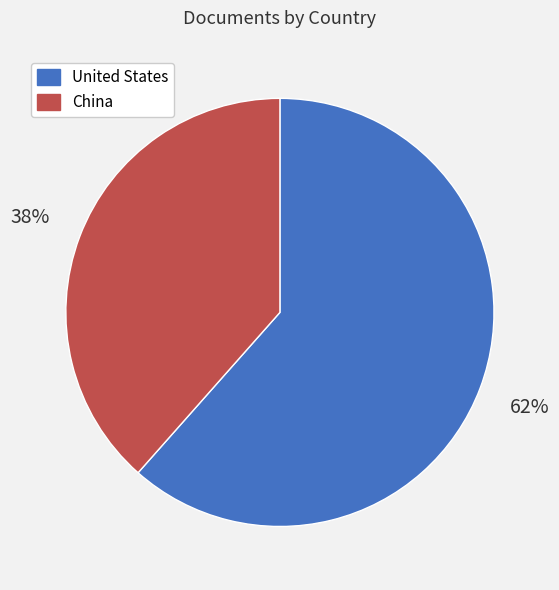

To the nearest percent, what is the combined percentage of China and United States?

100%